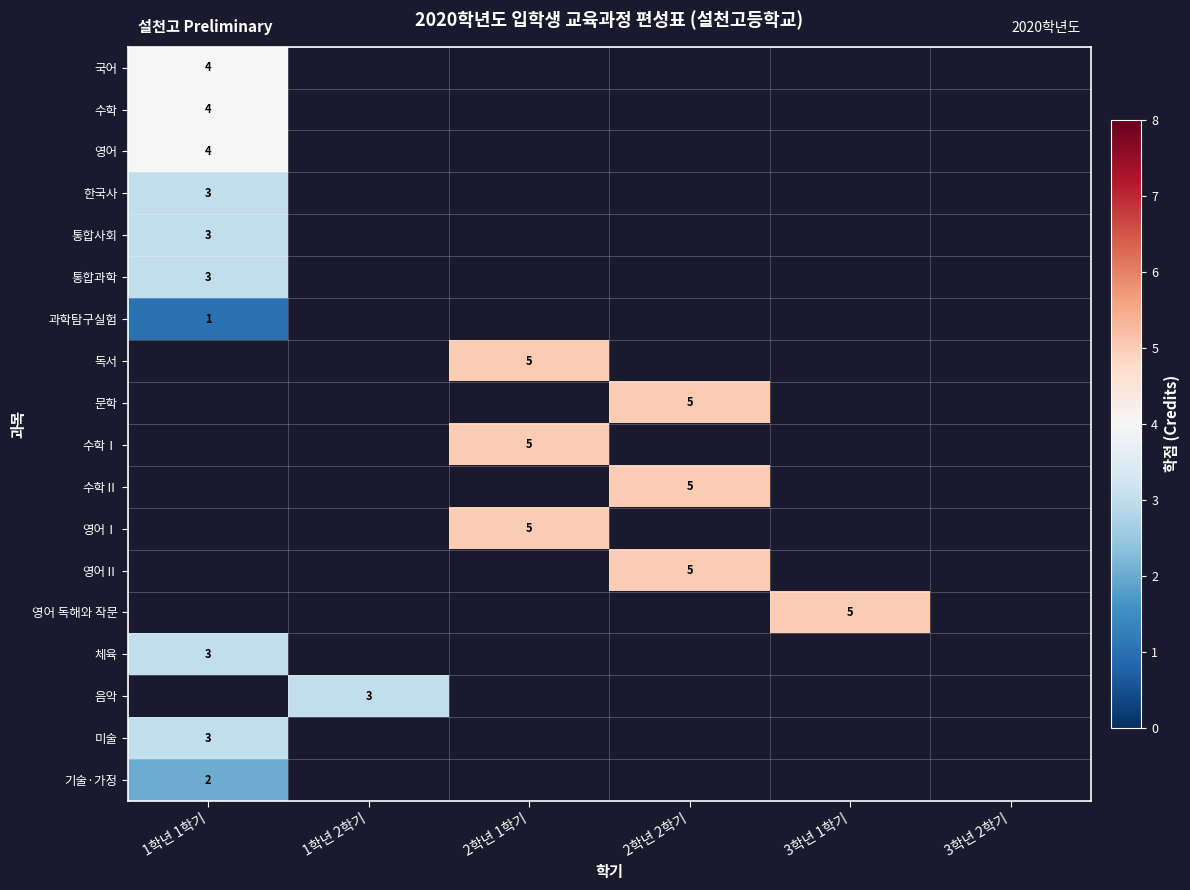

How many series are shown in this chart?

18